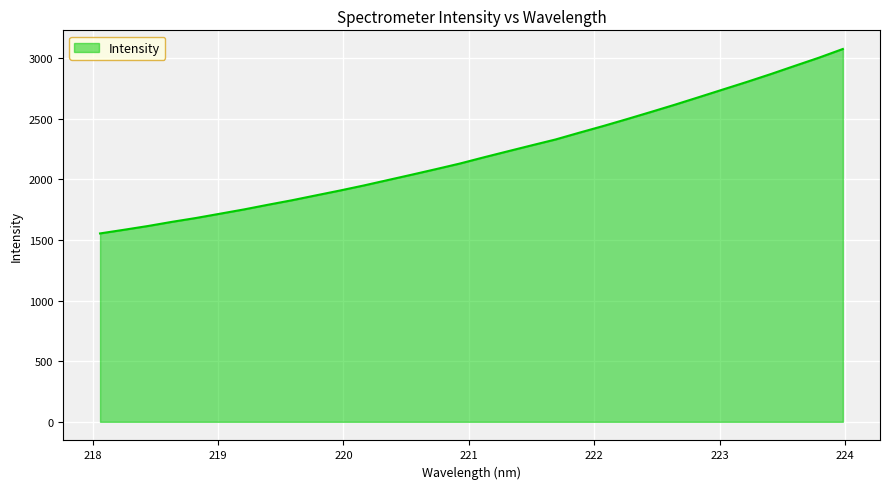

What is the greatest value displayed?

3075.4